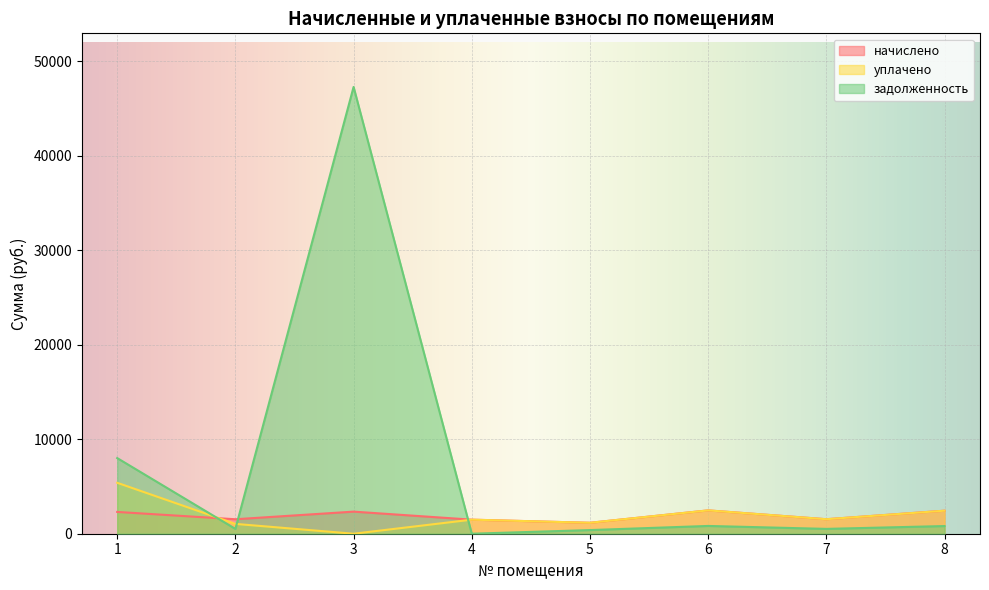

List the labels in order of уплачено value, largest first.

1, 6, 8, 7, 4, 5, 2, 3